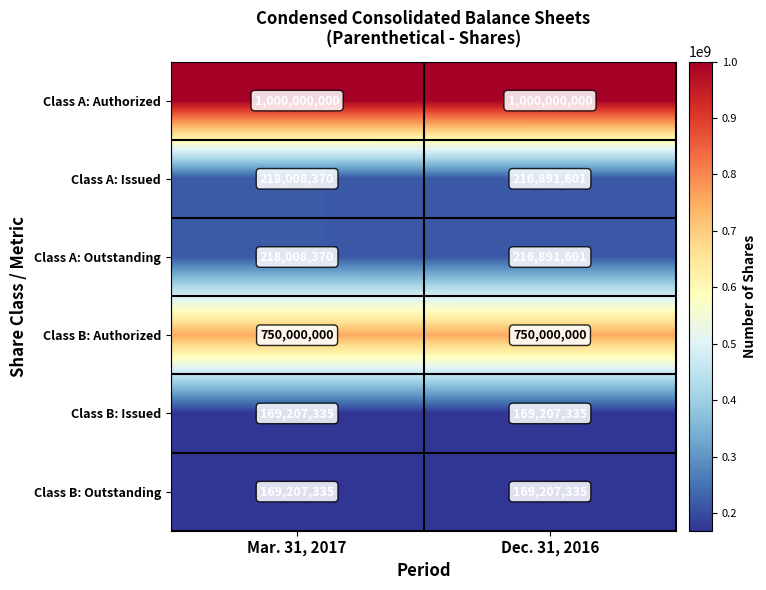

True or false: Class B: Authorized has a value of 1217196531 at Dec. 31, 2016.

False